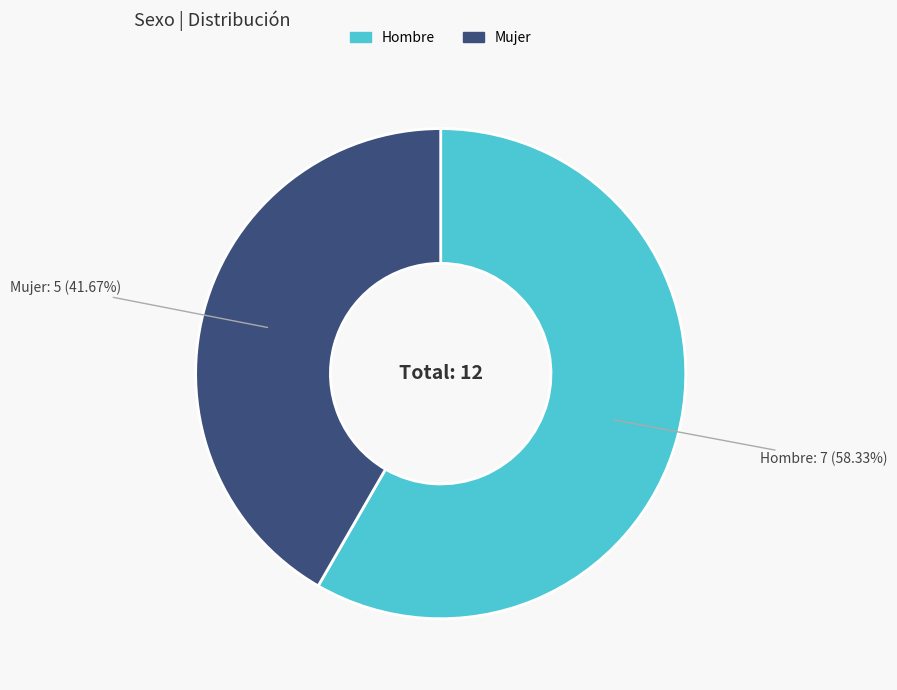

True or false: Mujer accounts for 42% of the total.

True